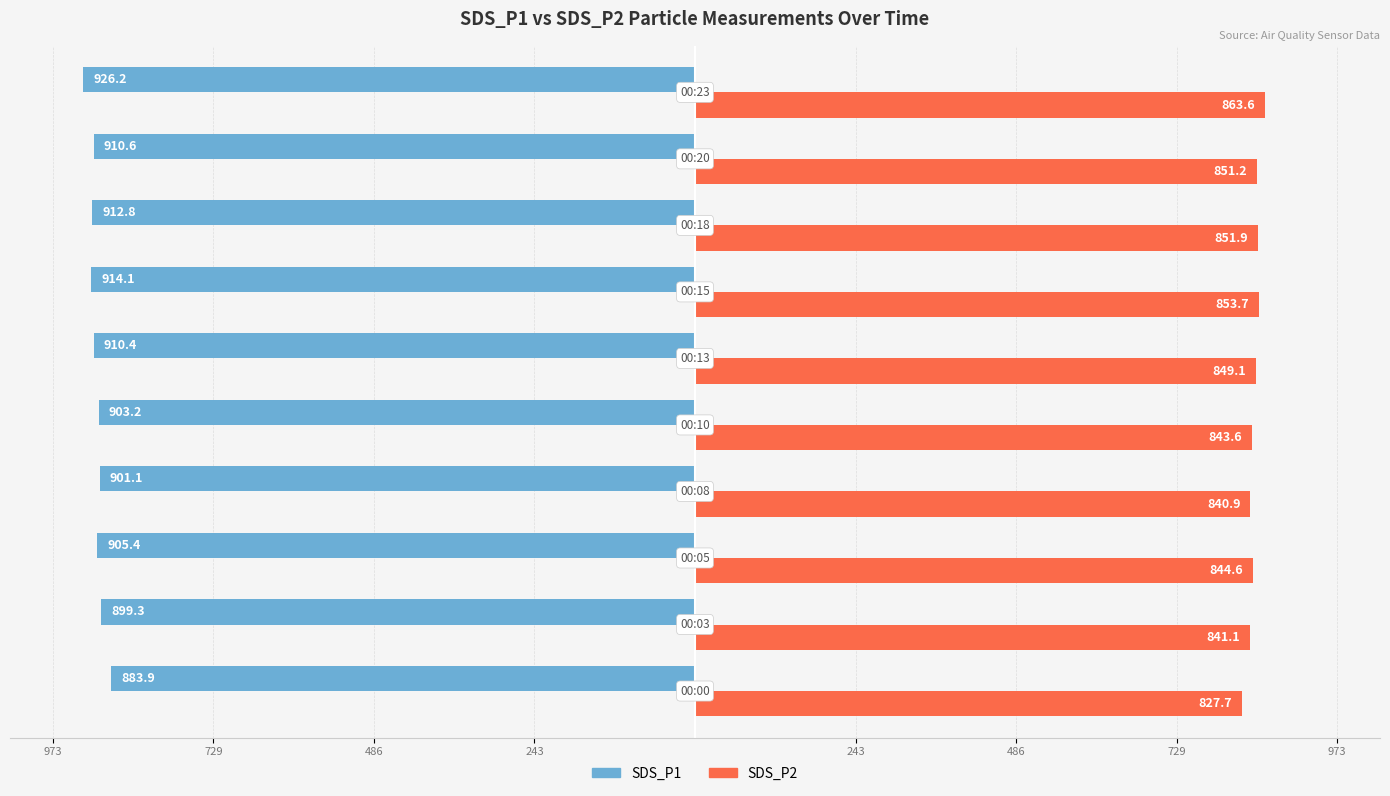

Are the bars horizontal?

Yes